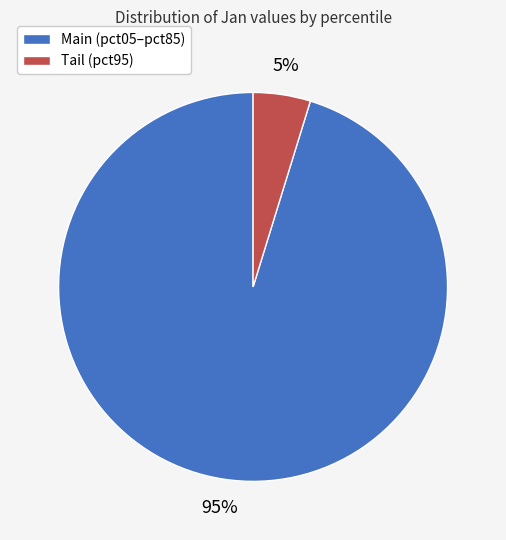

To the nearest percent, what portion does Main (pct05–pct85) represent?

95%